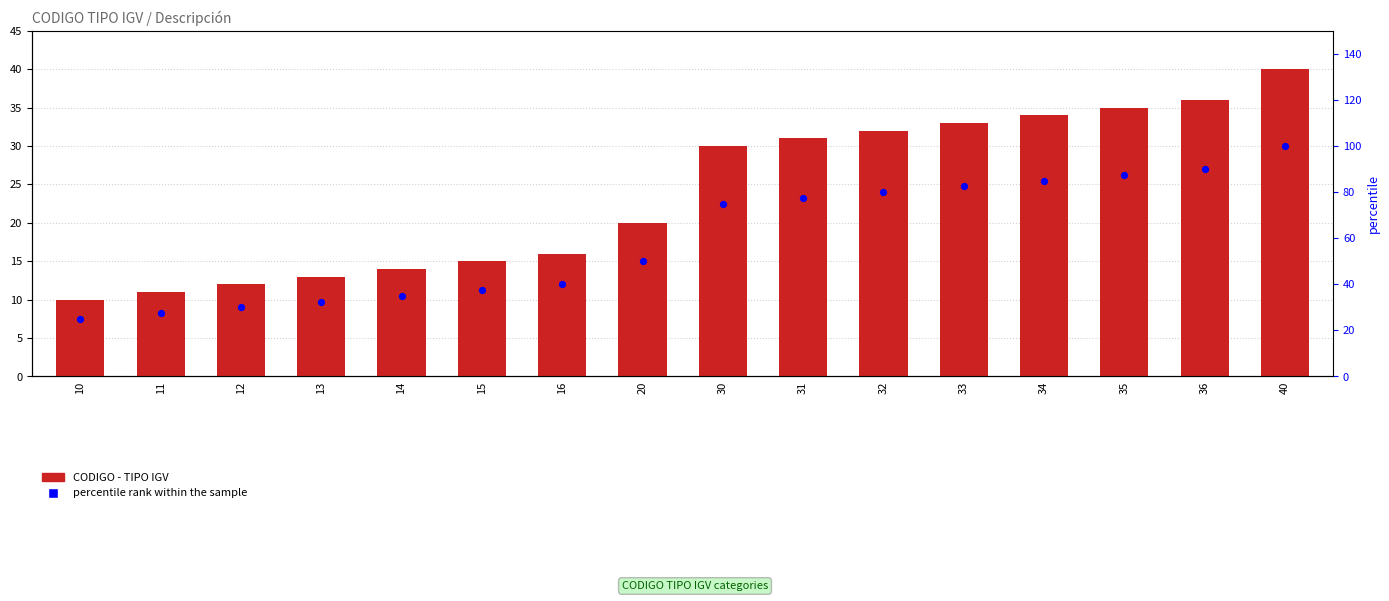

Which series contains the lowest Y value?

CODIGO - TIPO IGV